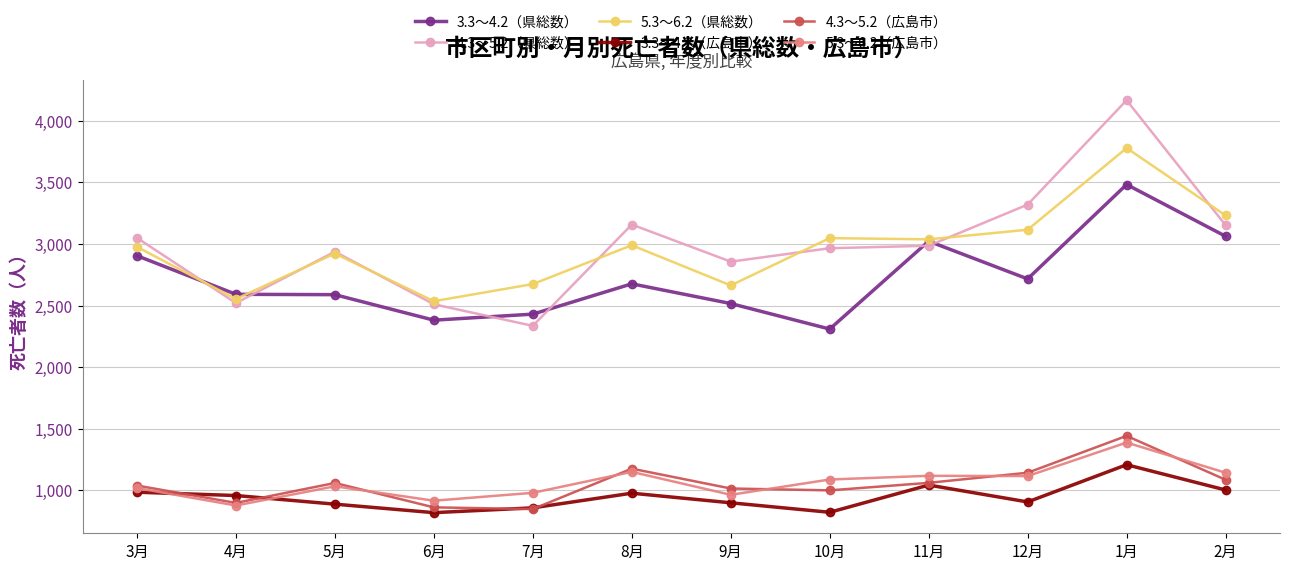

At which category does the chart reach its peak across all series?

1月